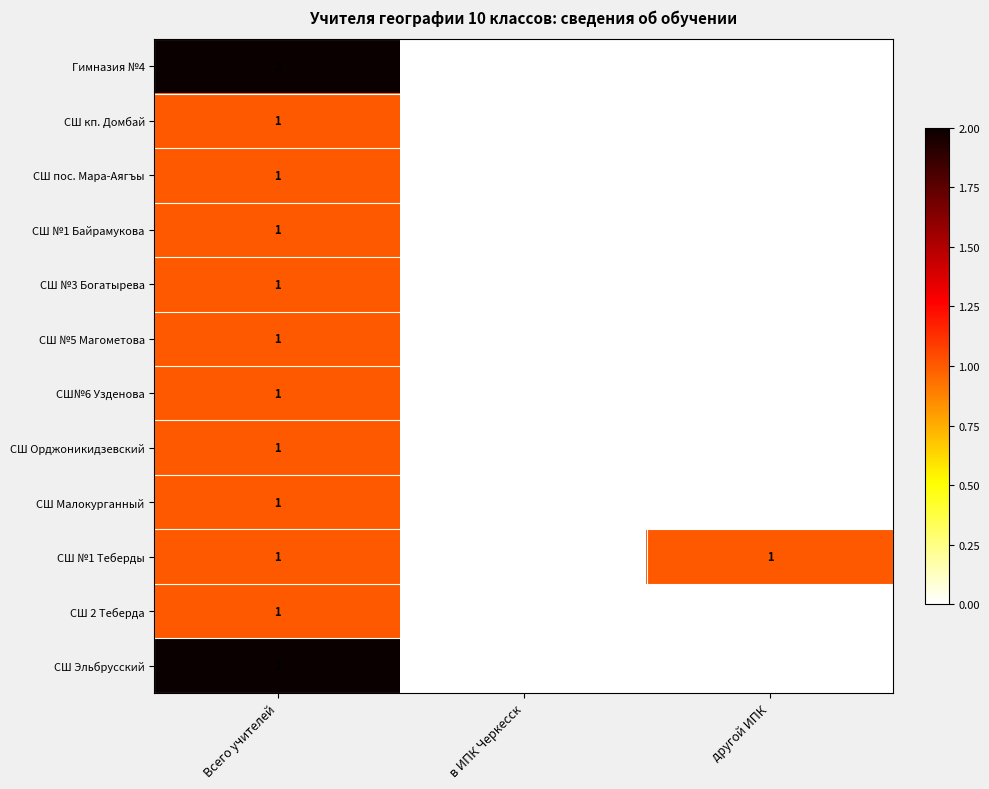

Is it true that СШ Эльбрусский equals 0 at в ИПК Черкесск?

True